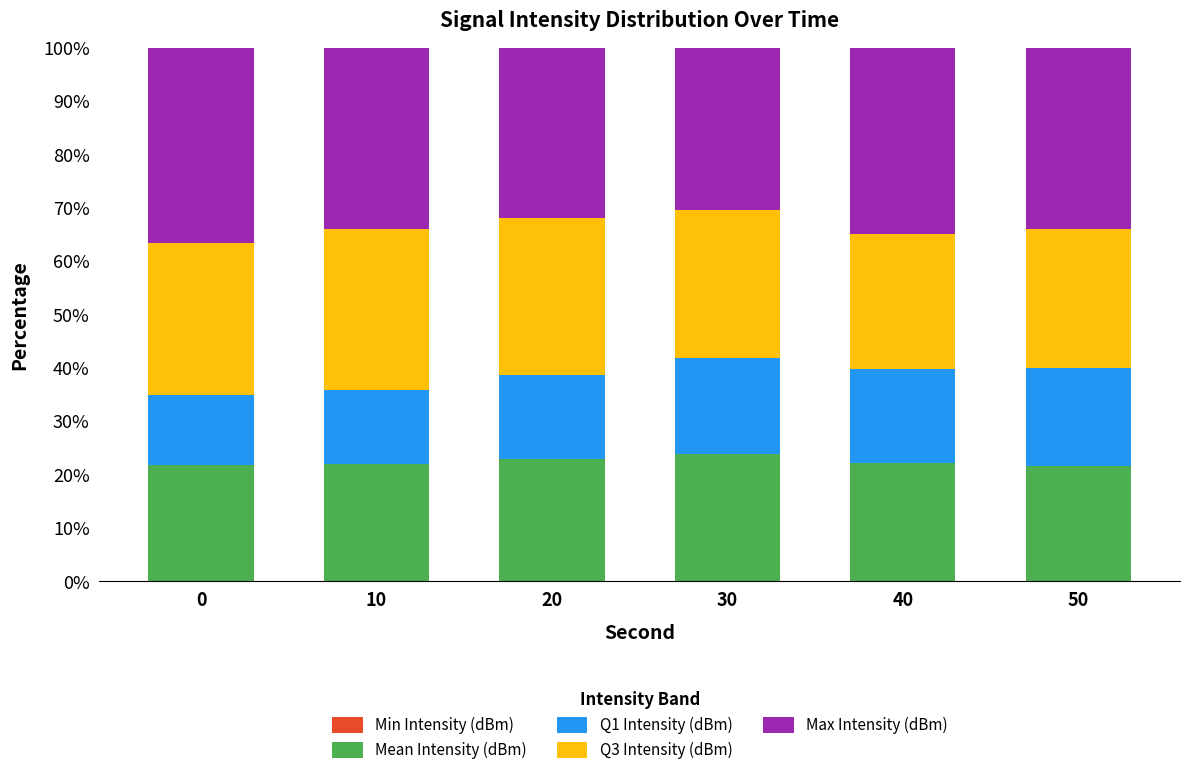

What is the difference between the maximum and minimum values in the Mean Intensity (dBm) series?

2.3